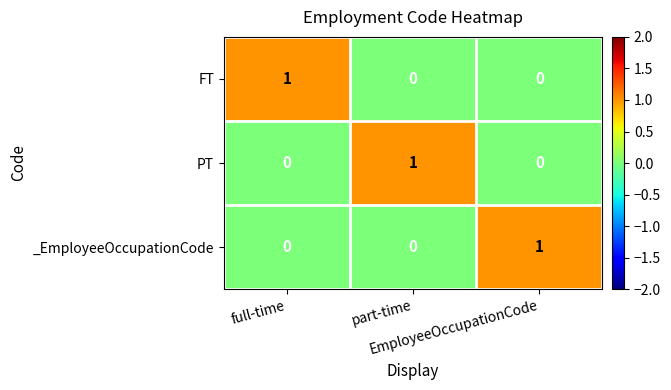

At how many categories does at least one series exceed 0?

3